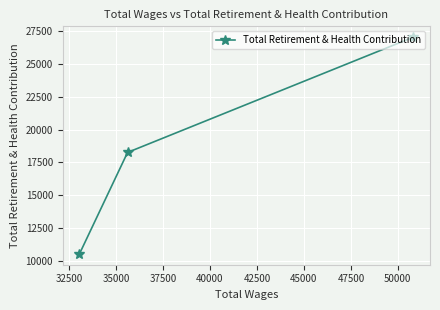

Reading right to left, what are all the values shown in this chart?

27059	18256	10507